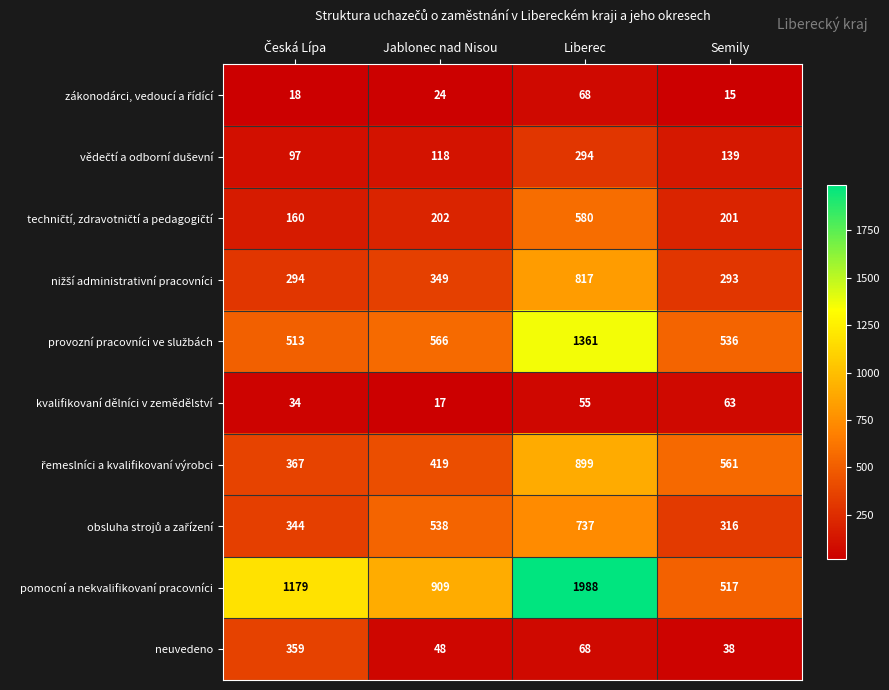

Is it true that neuvedeno equals 38 at Semily?

True